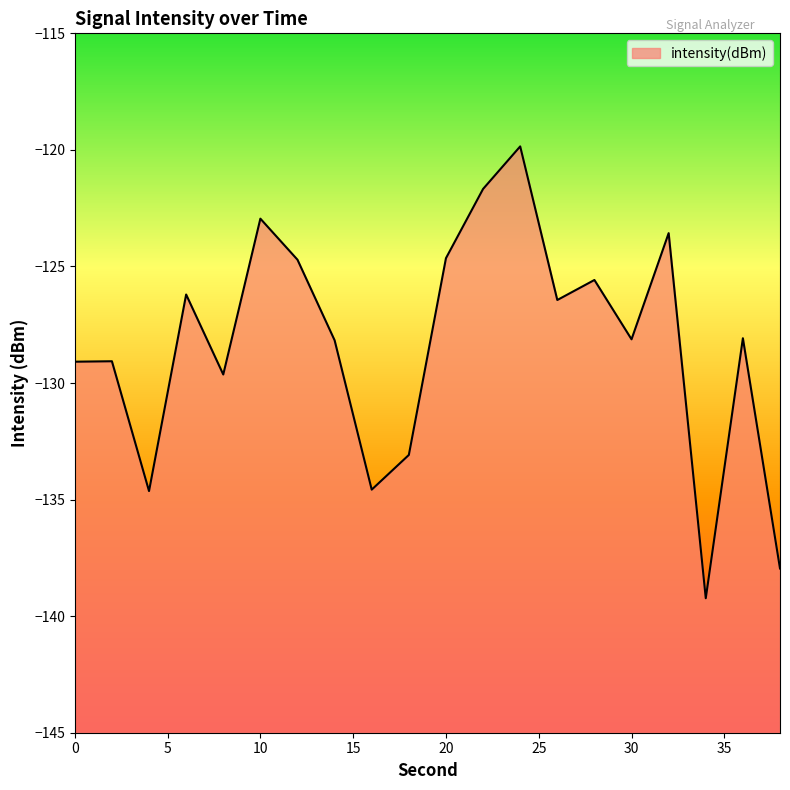

What is the difference between the maximum and minimum values?

19.4